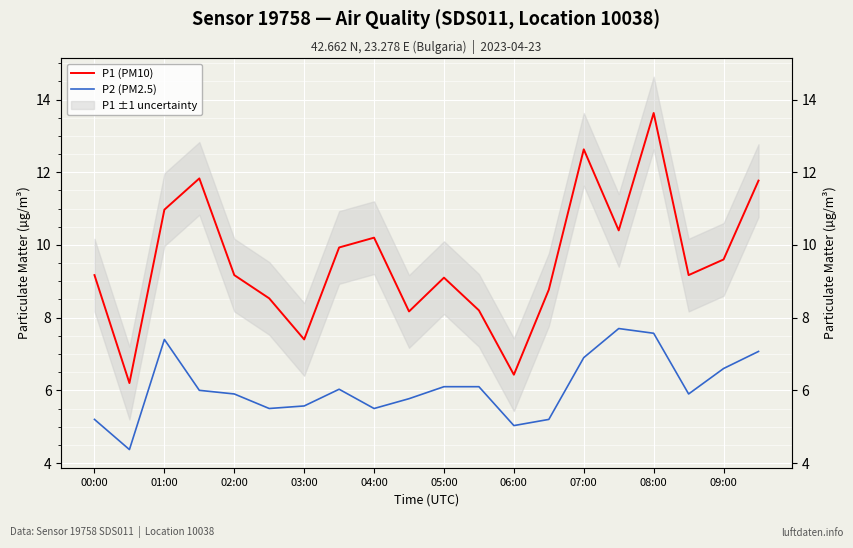

Reading left to right, extract all data points from this chart.

P1 (PM10): 9.2	6.2	11.0	11.8	9.2	8.5	7.4	9.9	10.2	8.2	9.1	8.2	6.4	8.8	12.6	10.4	13.6	9.2	9.6	11.8
P2 (PM2.5): 5.2	4.4	7.4	6.0	5.9	5.5	5.6	6.0	5.5	5.8	6.1	6.1	5.0	5.2	6.9	7.7	7.6	5.9	6.6	7.1